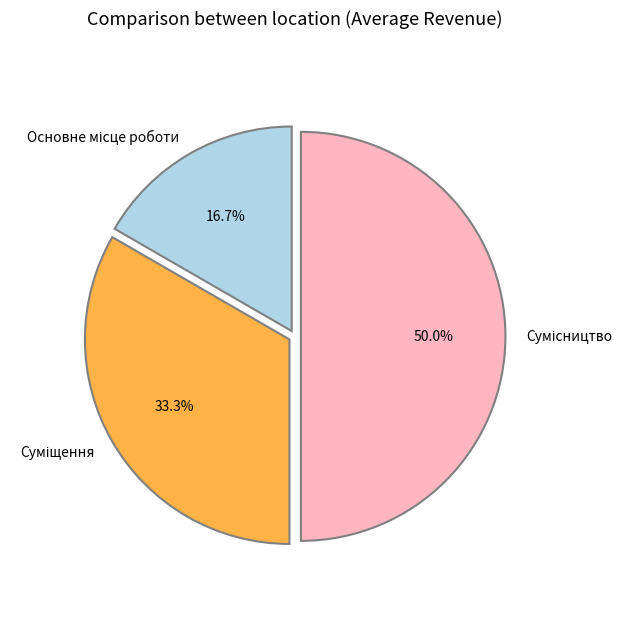

Does Сумісництво account for over 50% of the chart?

No